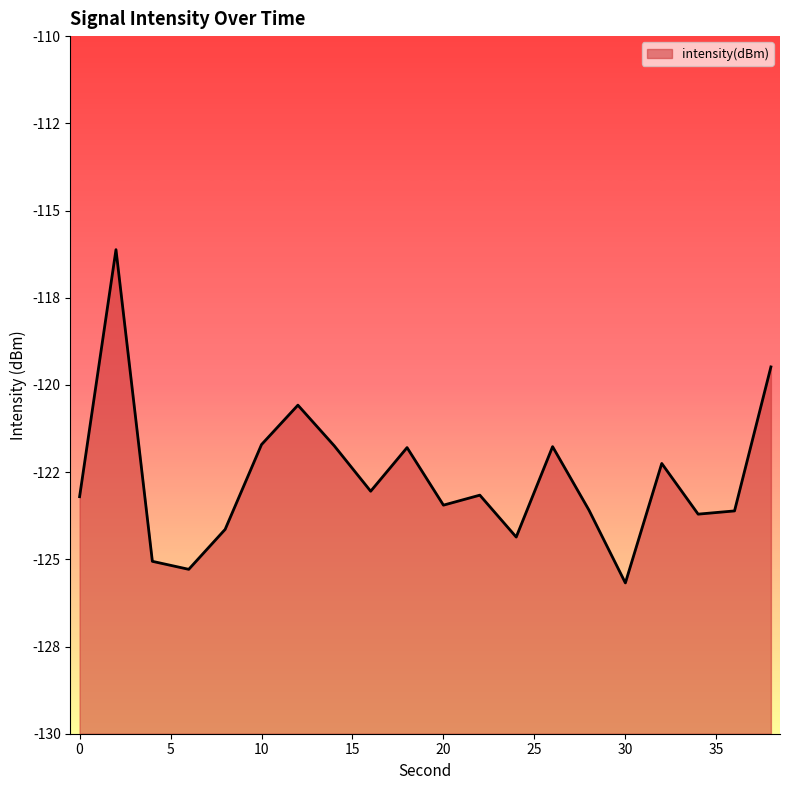

What is the approximate value at 12?

-120.6